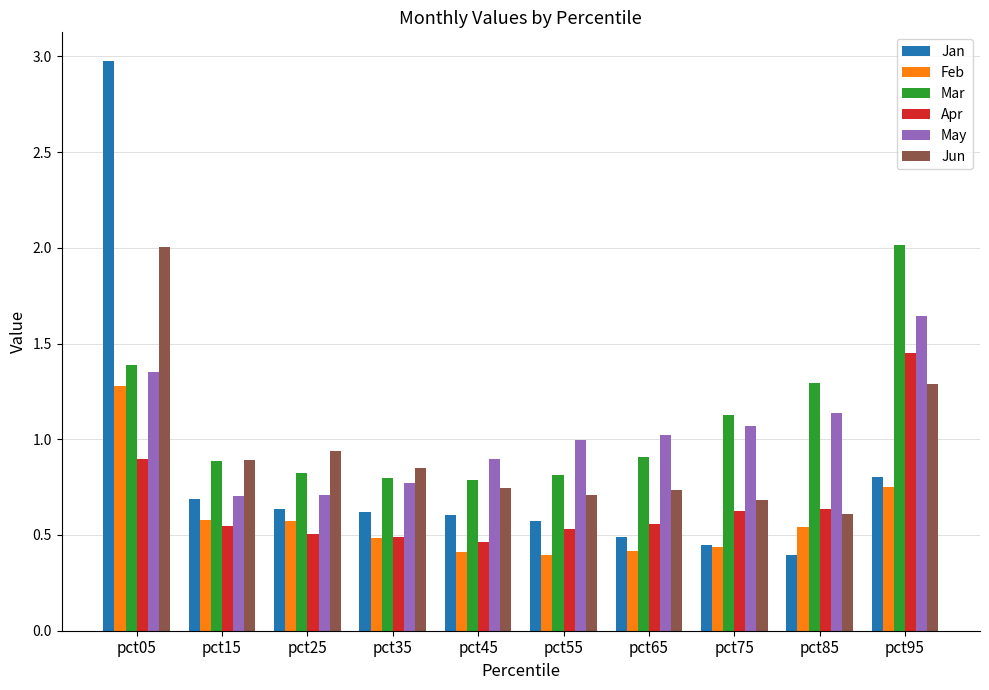

The Jan series shows 0.3 at pct15. True or false?

False